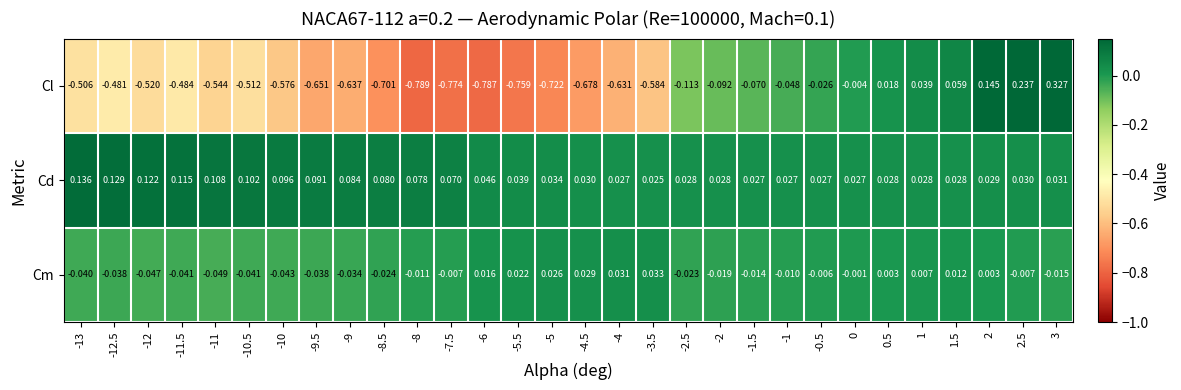

Is the value of Cd at -5 greater than the value of Cm at 0?

Yes